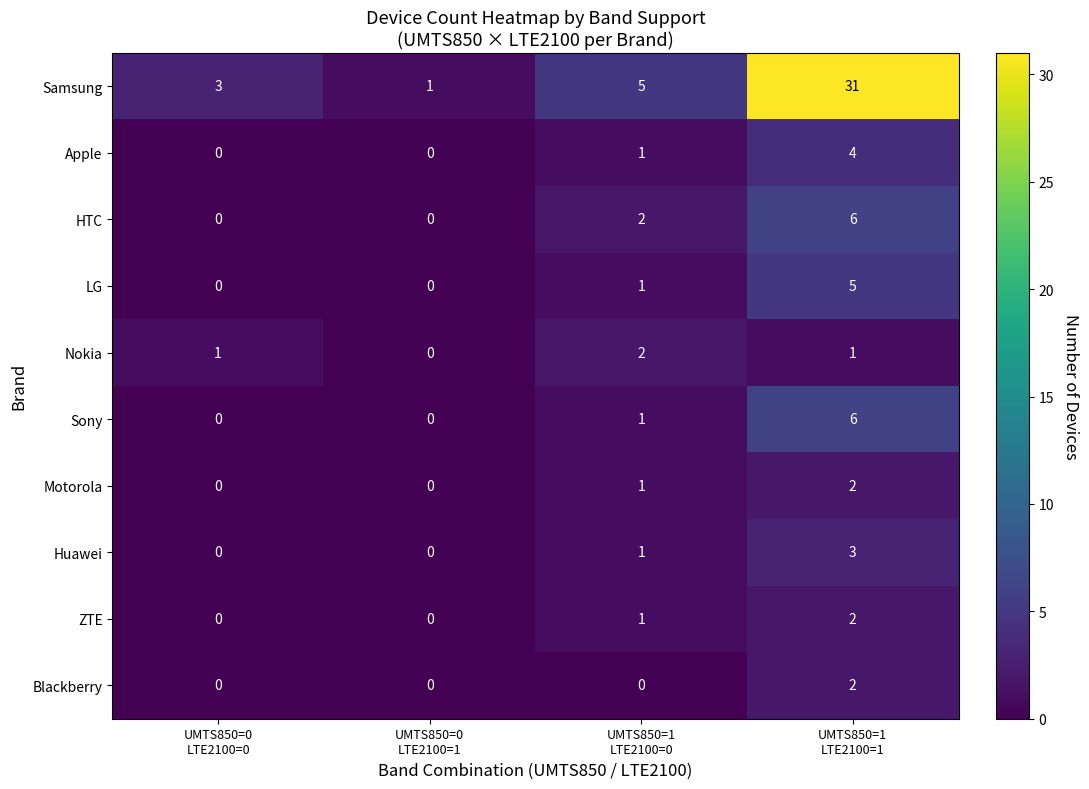

What is the spread (max minus min) of values at UMTS850=0
LTE2100=0?

3